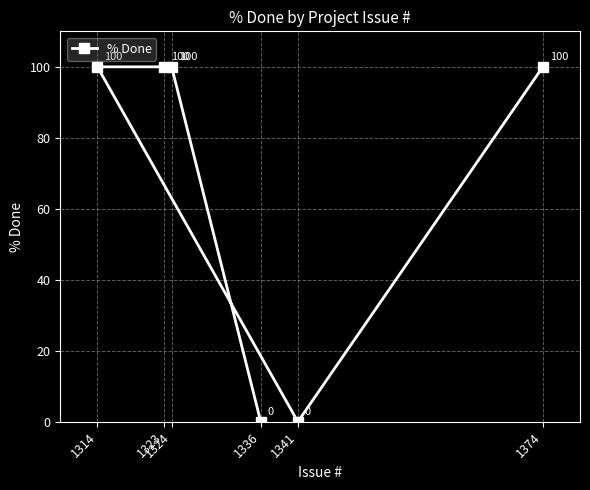

How many data points are less than 100?

2